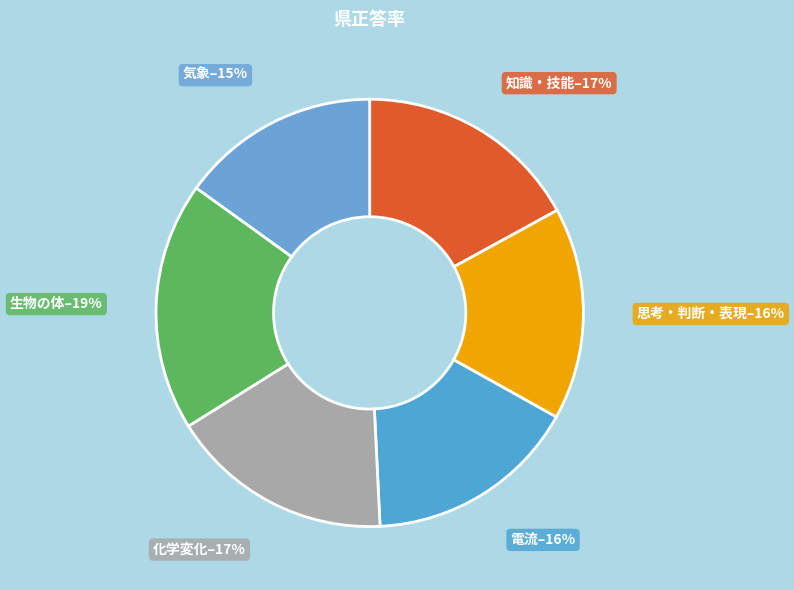

What percentage is the 気象 slice, to the nearest percent?

15%